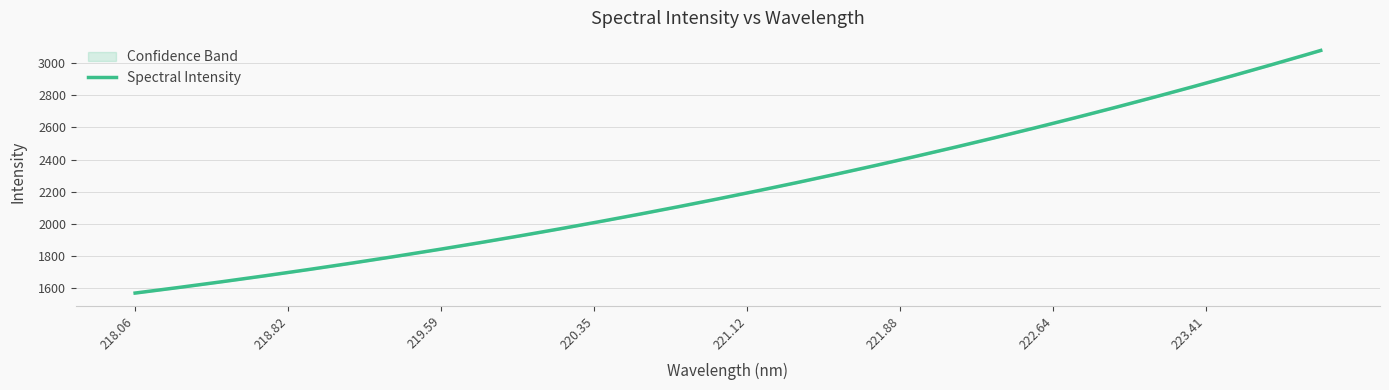

Is it true that the value at 222.0721 is 2451.8?

True